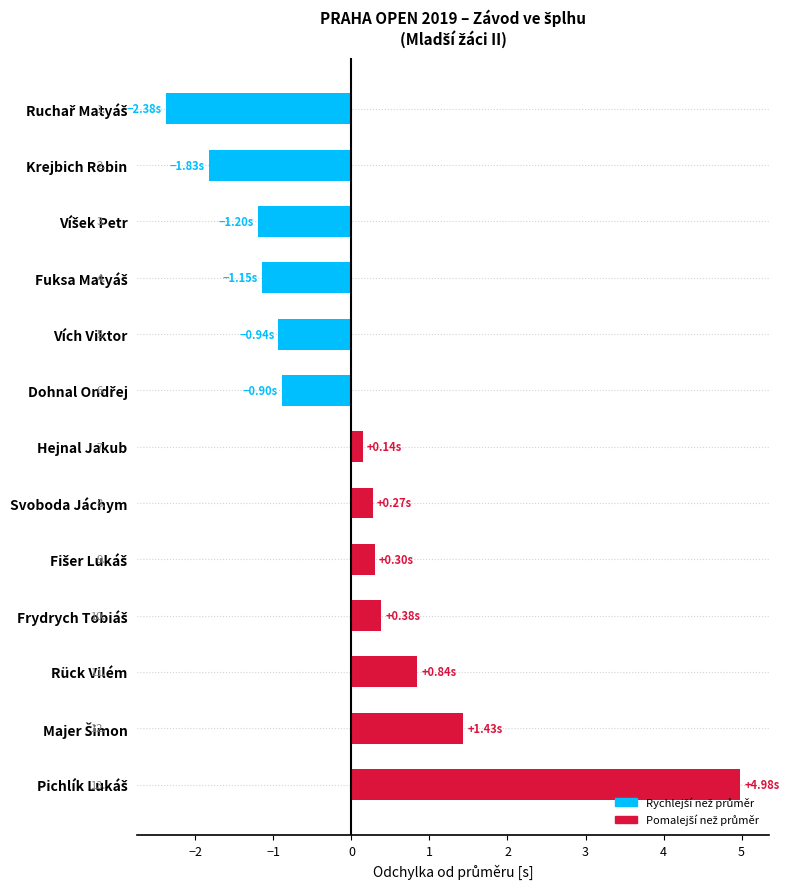

Count the number of values greater than 0.

7